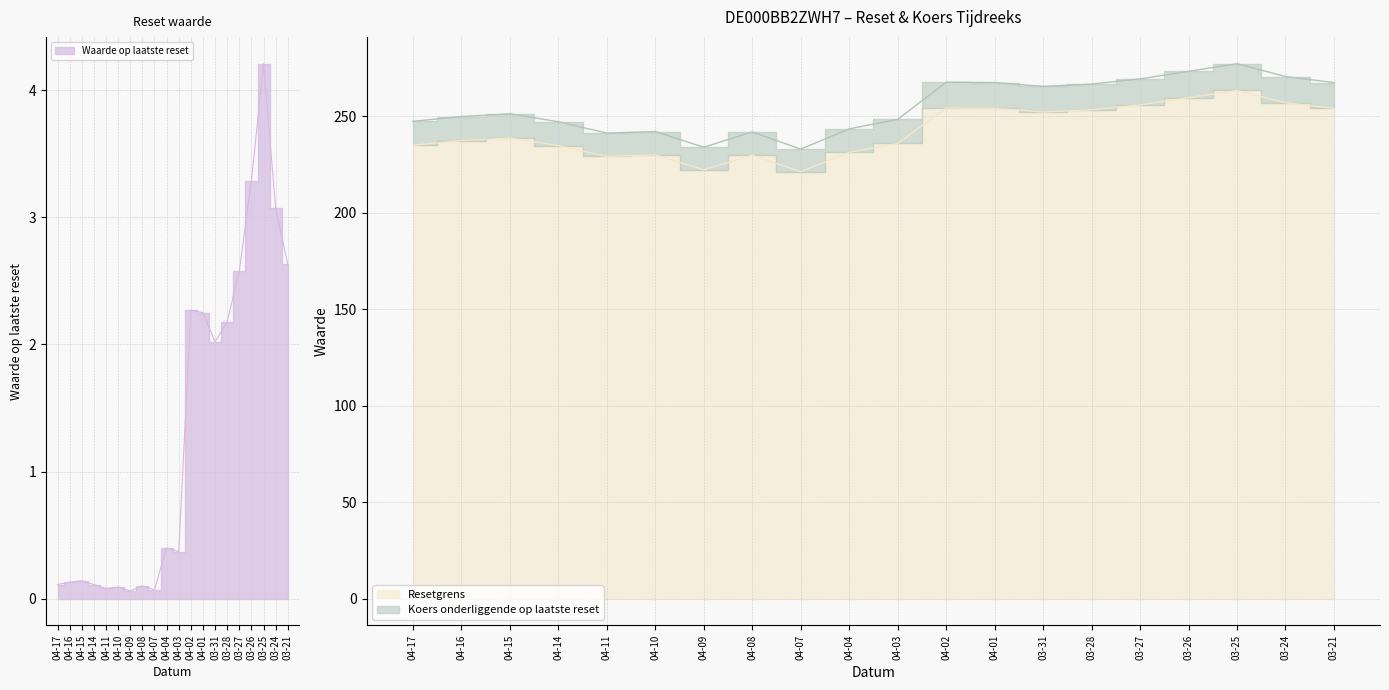

Which has a higher value, 04-03 or 04-10?

04-03